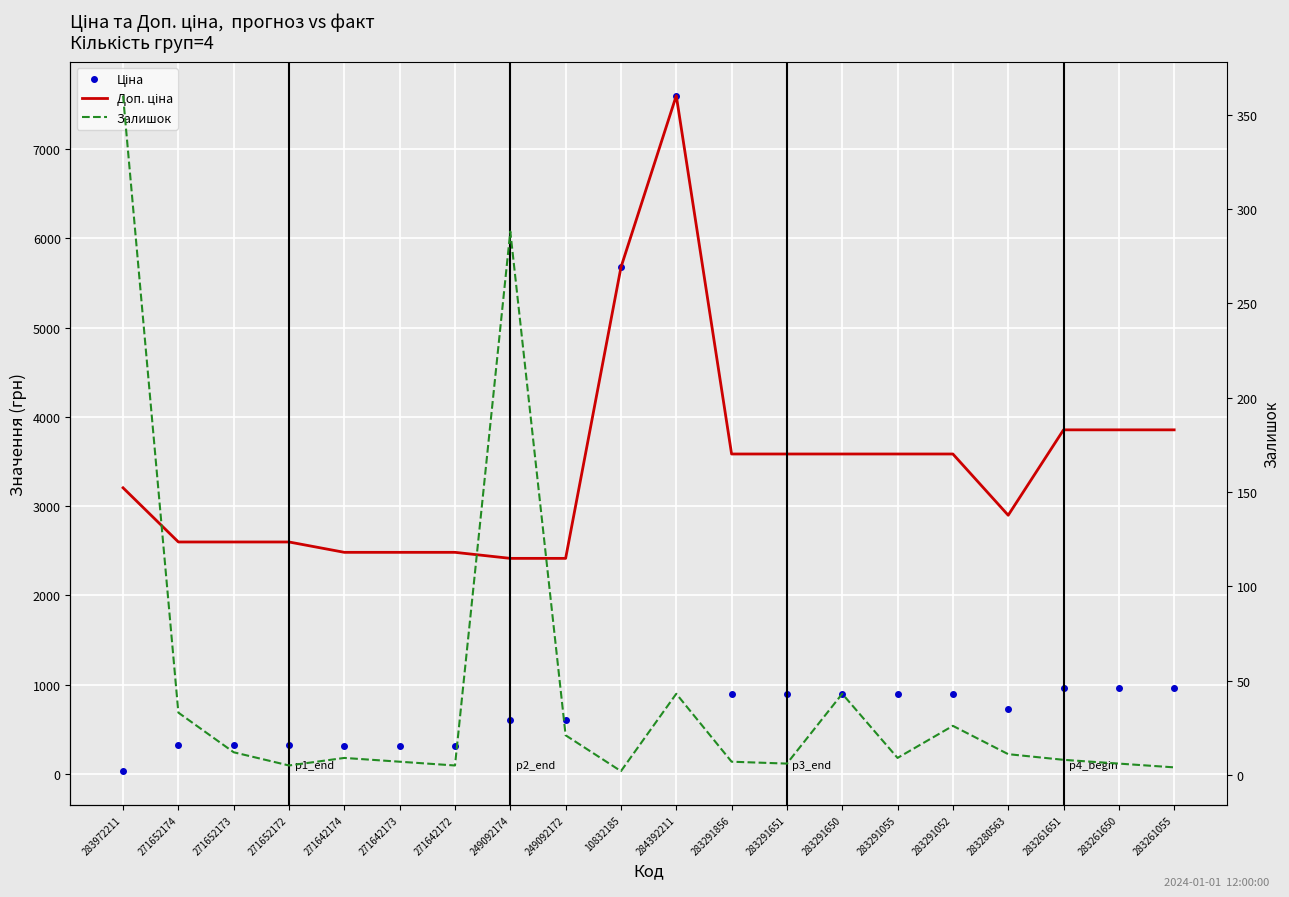

True or false: Ціна and Доп. ціна intersect in this chart.

False